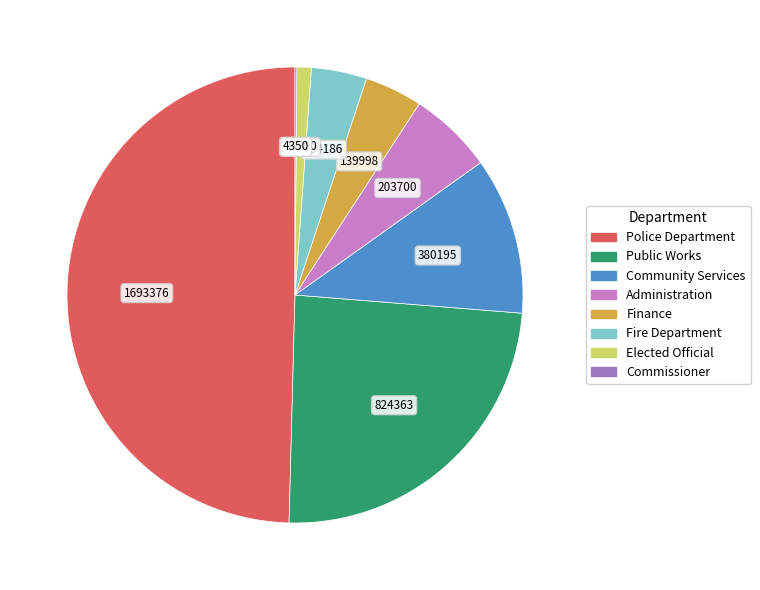

Which has a higher value, Finance or Elected Official?

Finance